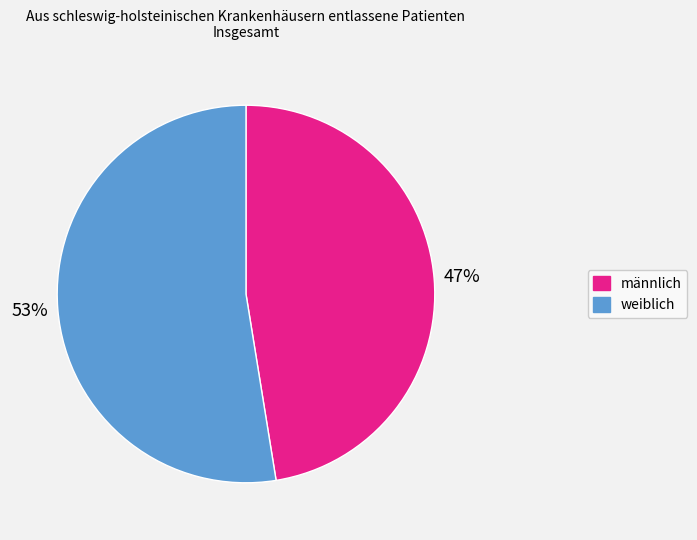

Count the number of slices in the pie.

2